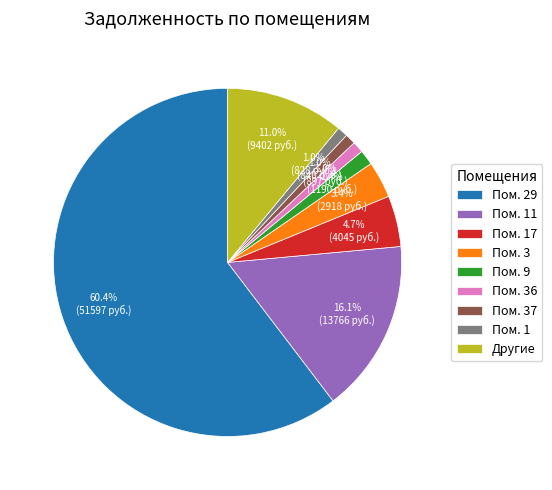

How many segments does this pie chart have?

9